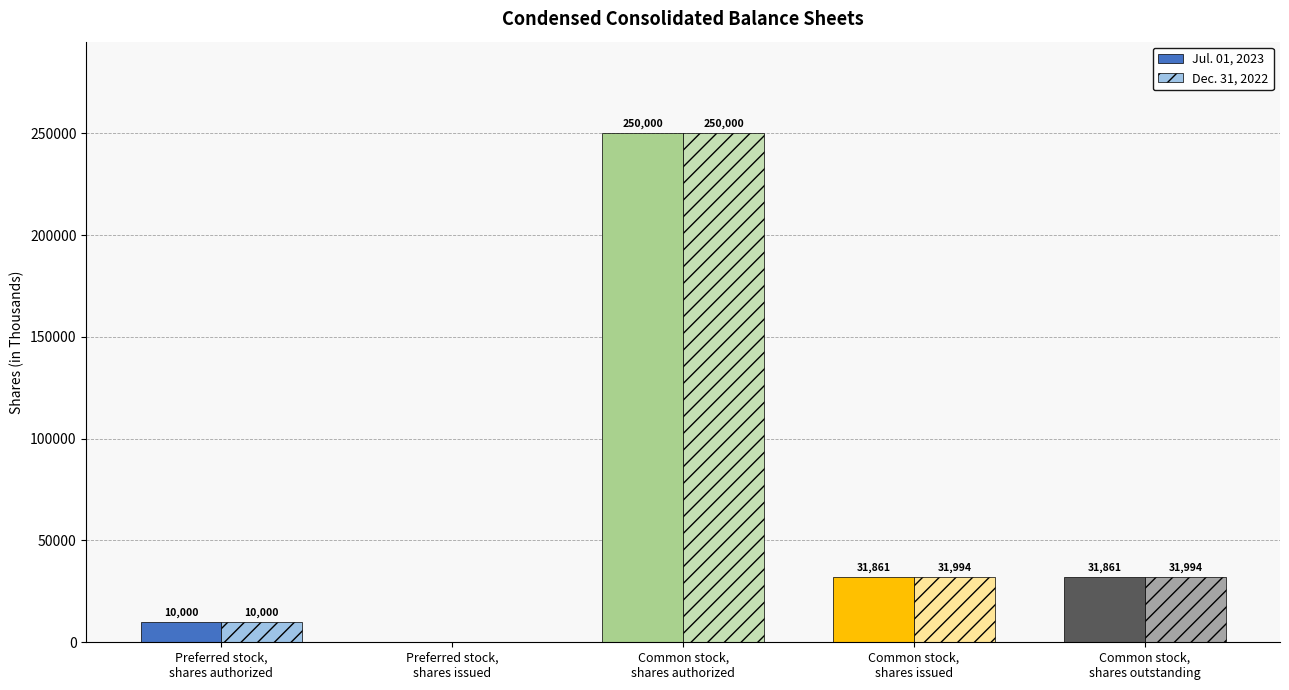

Is it true that Jul. 01, 2023 equals 0 at Preferred stock,
shares issued?

True